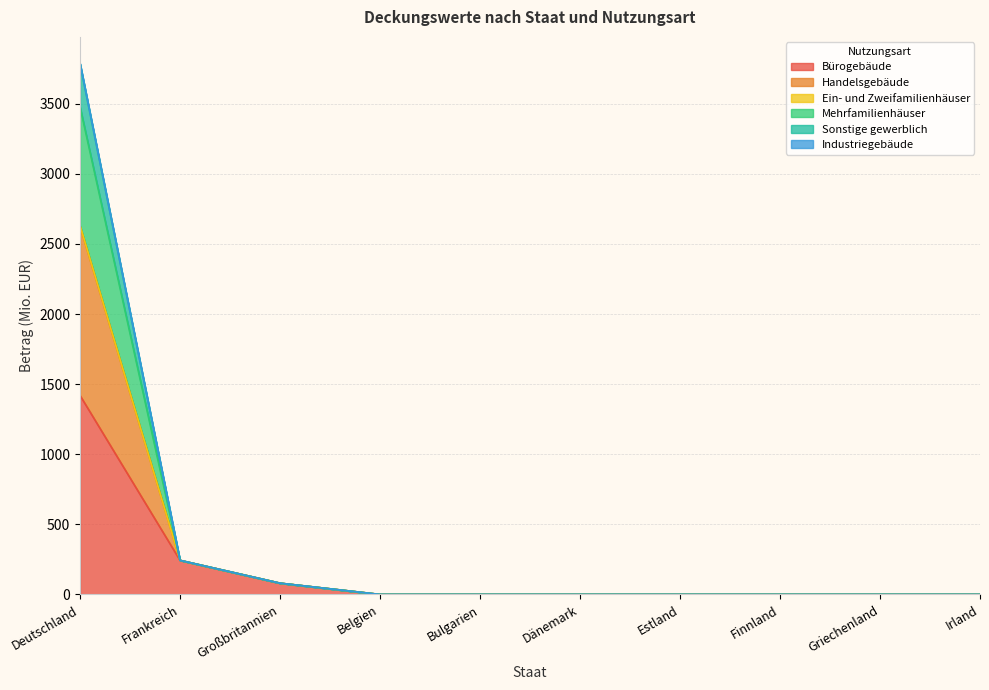

The value of Sonstige gewerblich at Griechenland is 0.0. True or false?

True